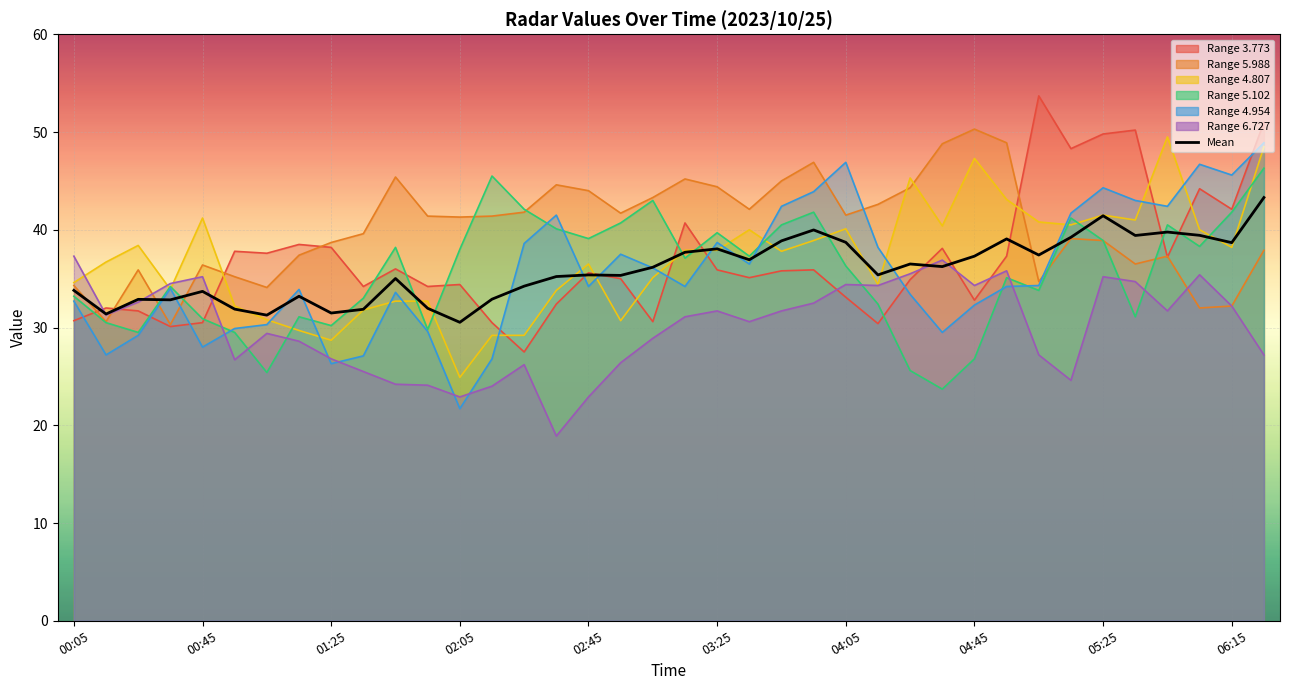

How many series are shown in this chart?

1